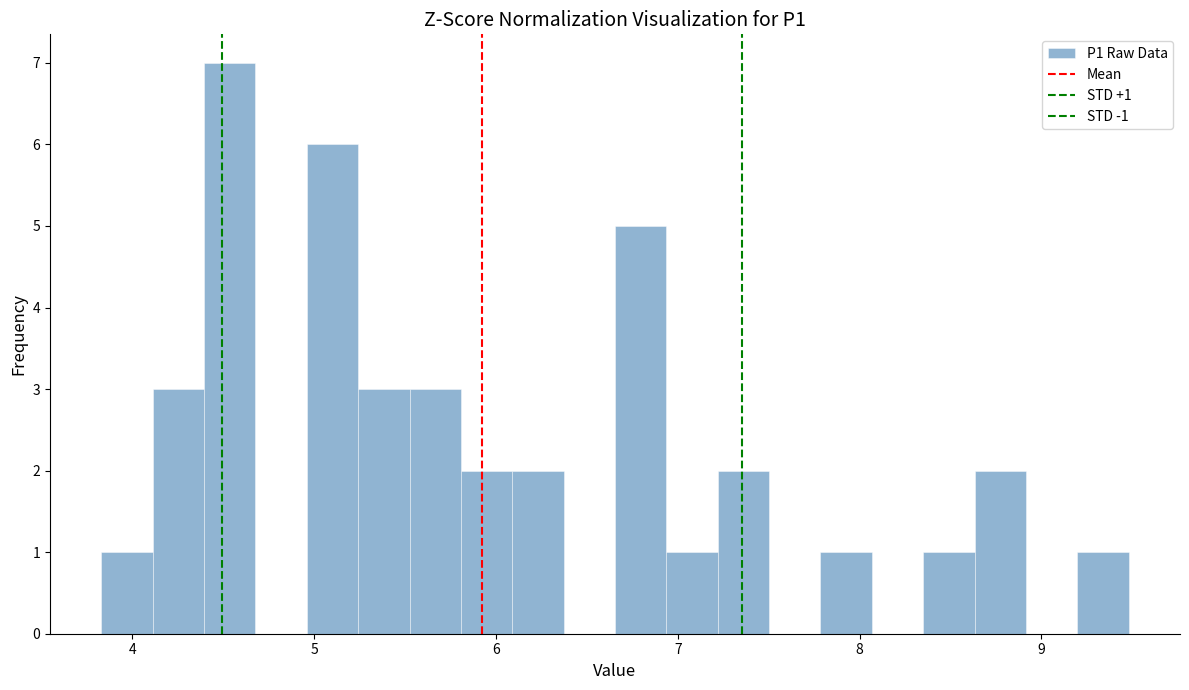

Around what value on the x-axis is the tallest bar? Give the approximate position of its centre, as read against the axis.

4.5